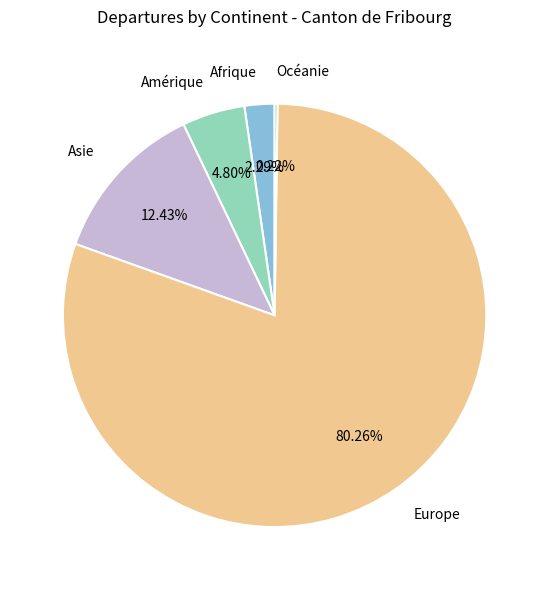

To the nearest percent, what is the difference between the largest and smallest slice percentages?

80%